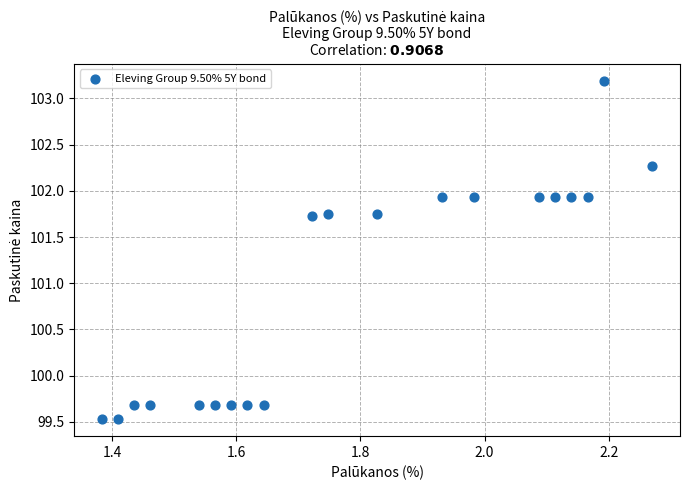

What is the range of X values (max minus min)?

0.9